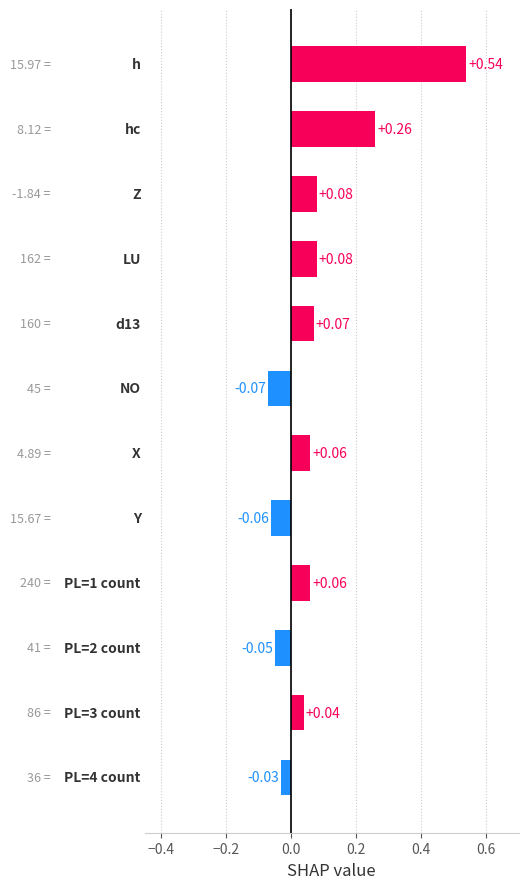

What is the sum of all values?

1.0